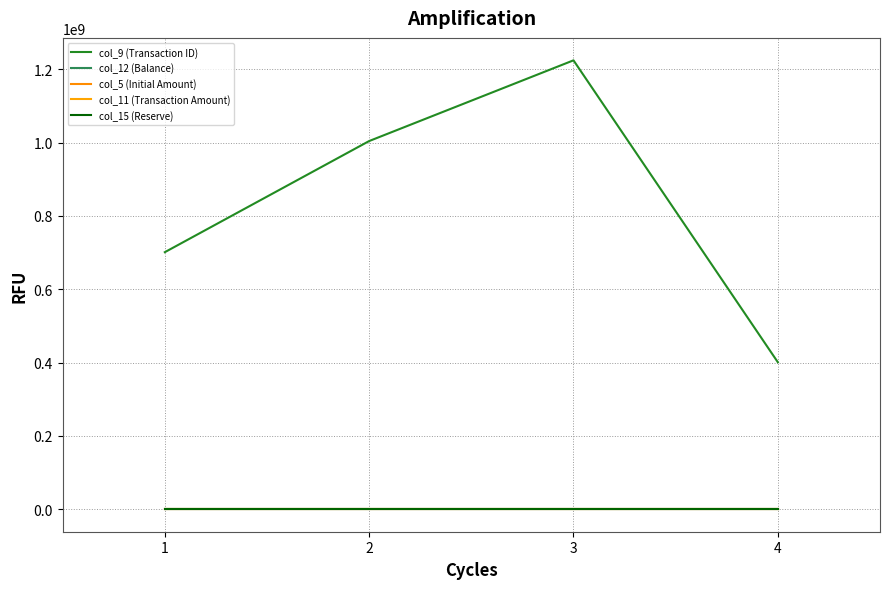

Is the value of col_5 (Initial Amount) at 1 greater than the value of col_12 (Balance) at 3?

Yes